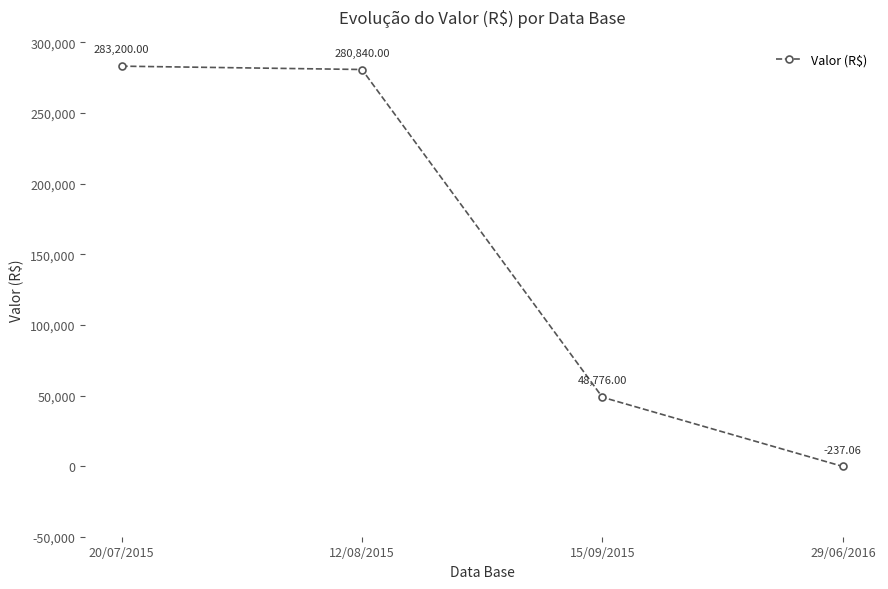

At which category does the chart reach its peak across all series?

20/07/2015